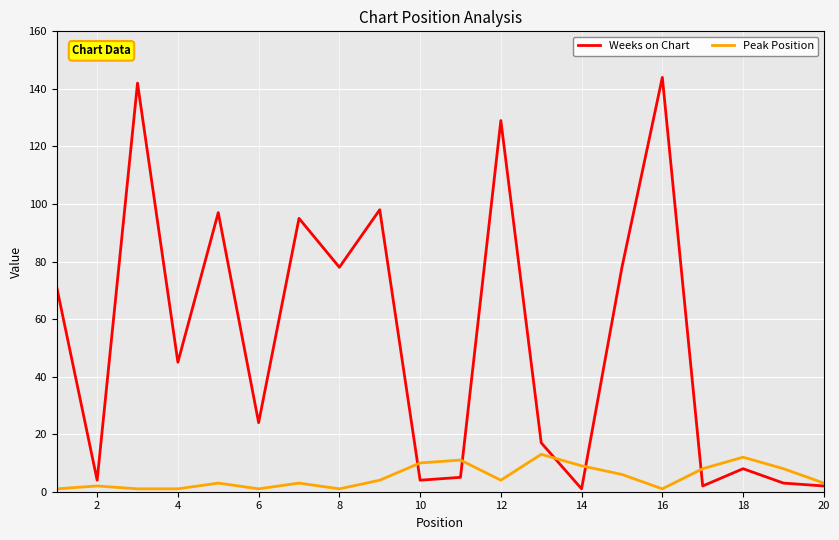

List the series in order of their peak value, highest first.

Weeks on Chart, Peak Position